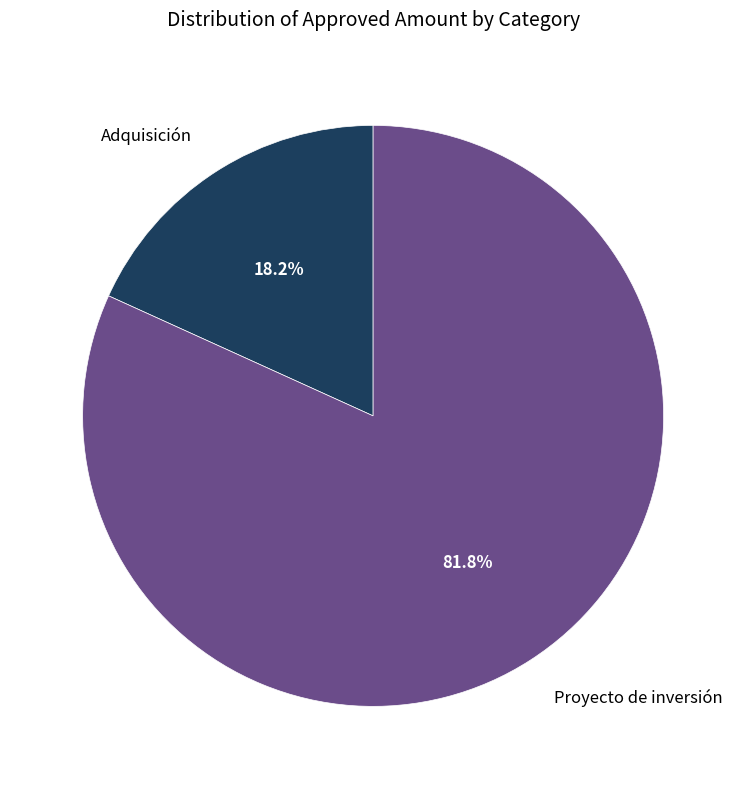

Count the number of slices in the pie.

2